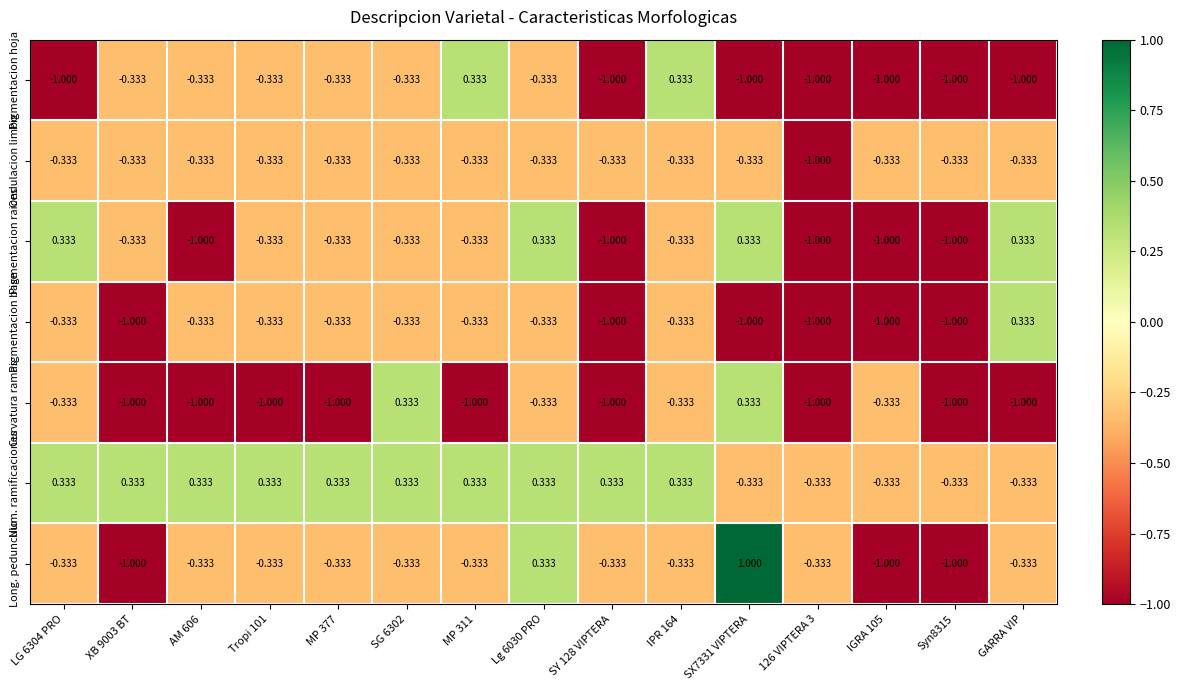

Which series has the largest total across all categories?

Num. ramificaciones